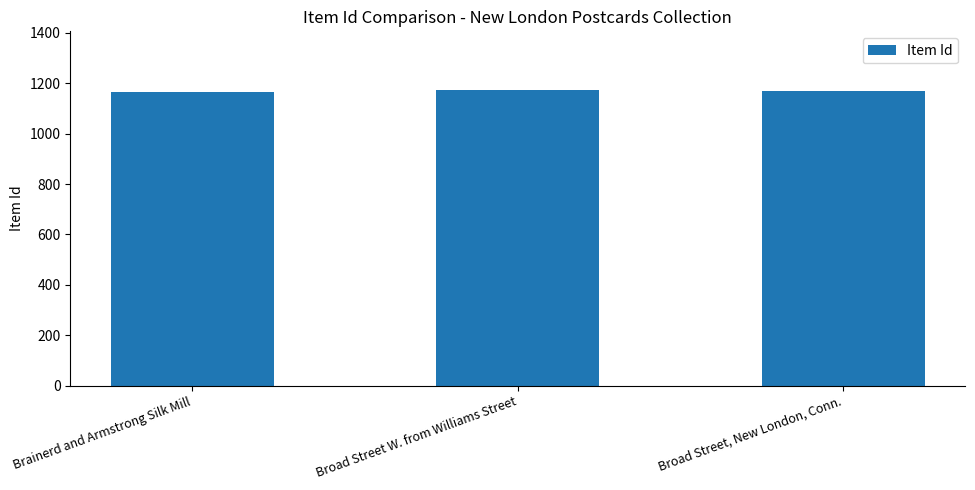

What value does the data have at Broad Street W. from Williams Street?

1172